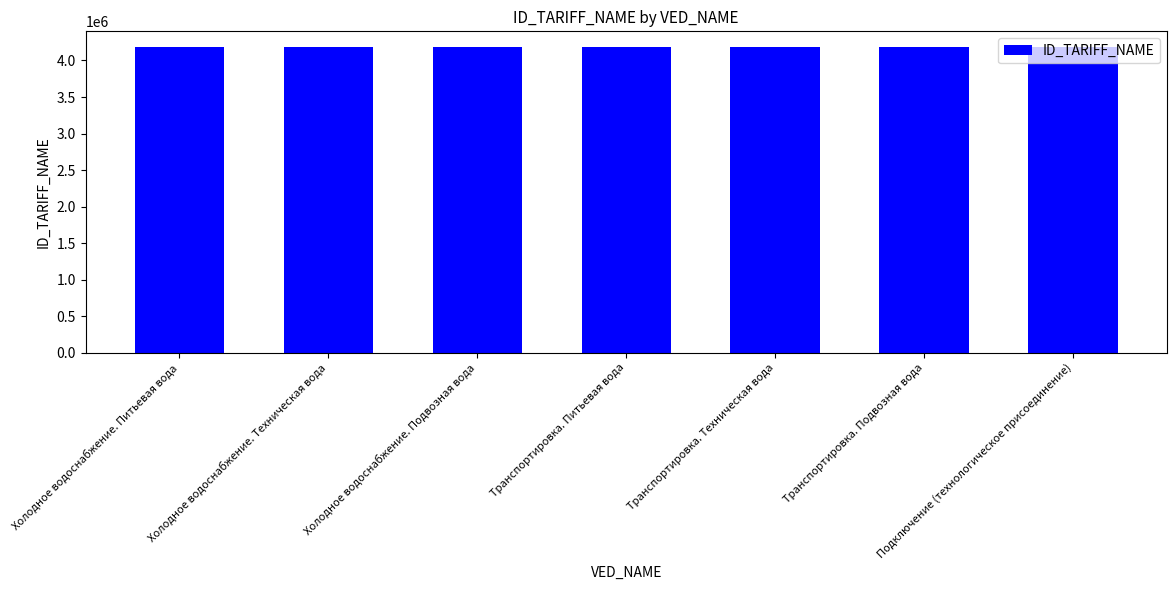

What is the minimum value shown in the chart?

4189671